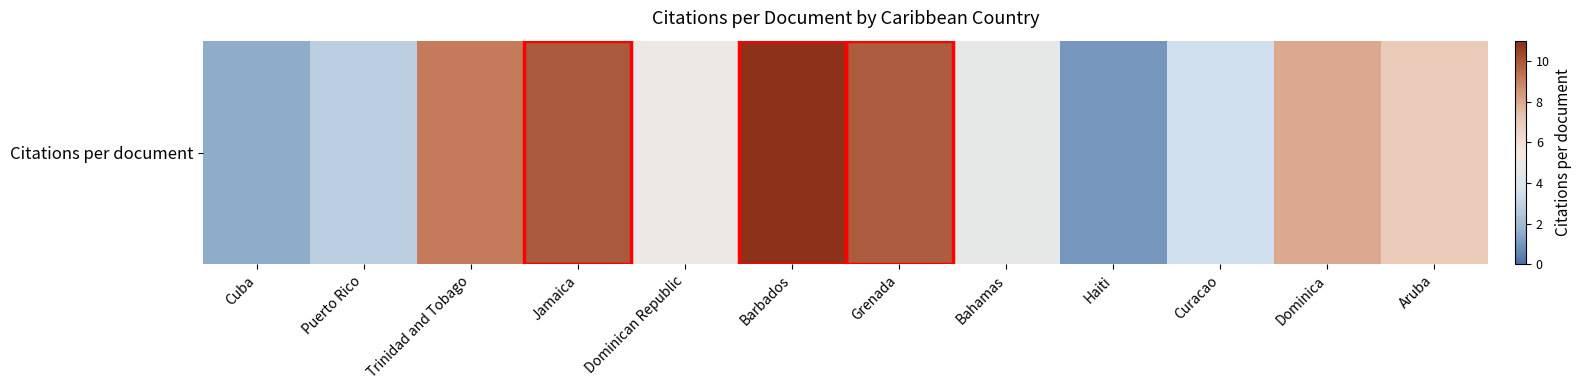

What is the difference between the maximum and minimum values?

9.9